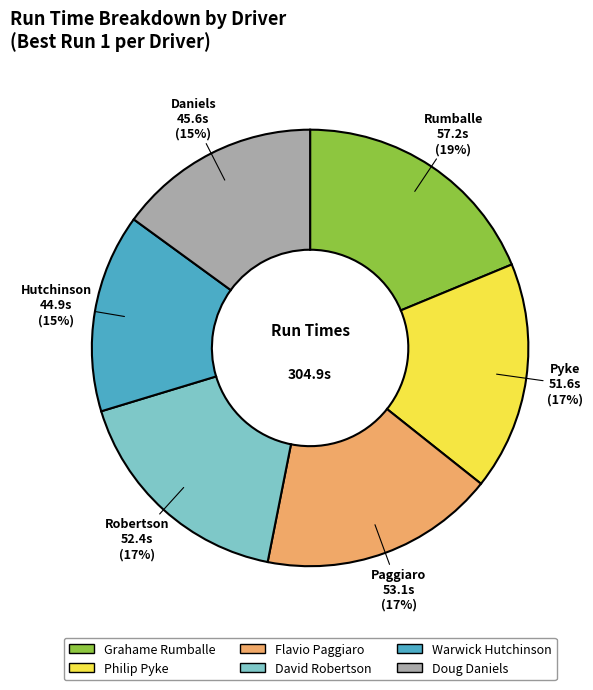

Which slice is the largest?

Grahame Rumballe